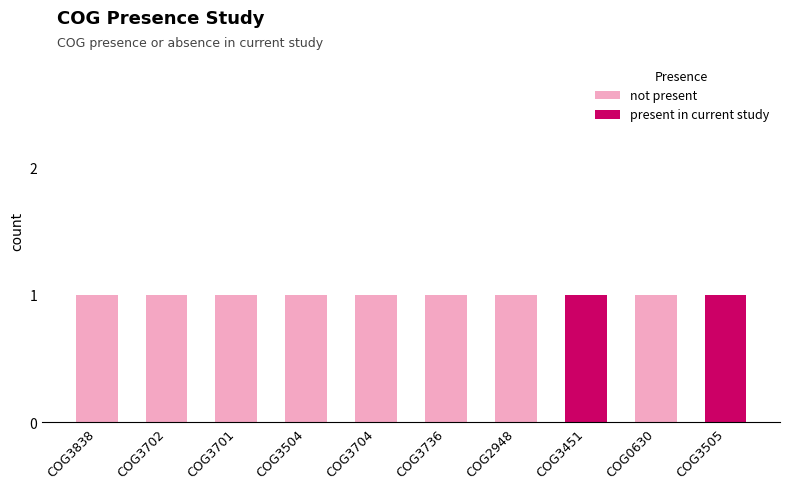

What is the sum of all not present values?

8